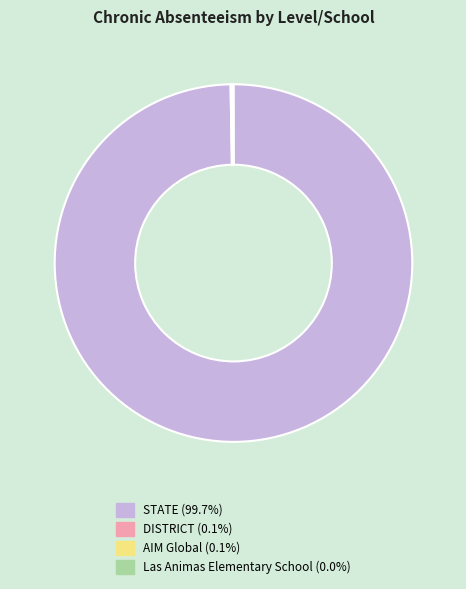

What is the majority slice?

STATE